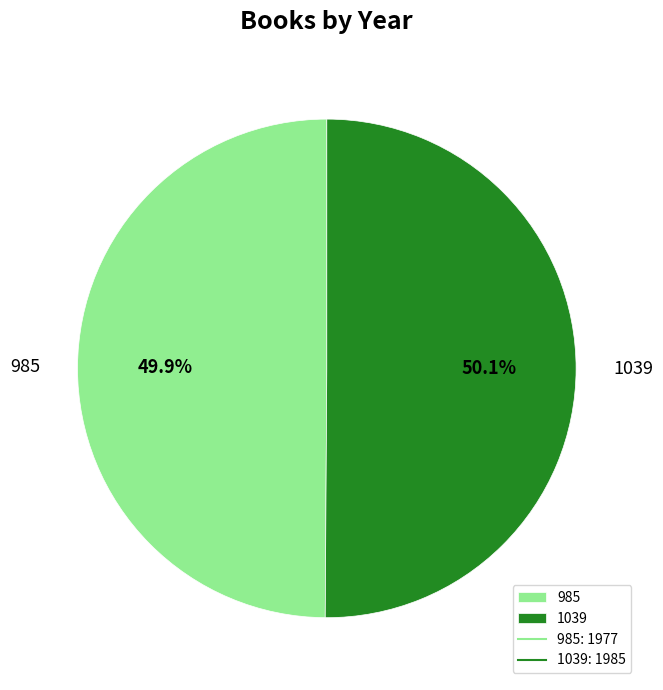

How many slices are in this pie chart?

2